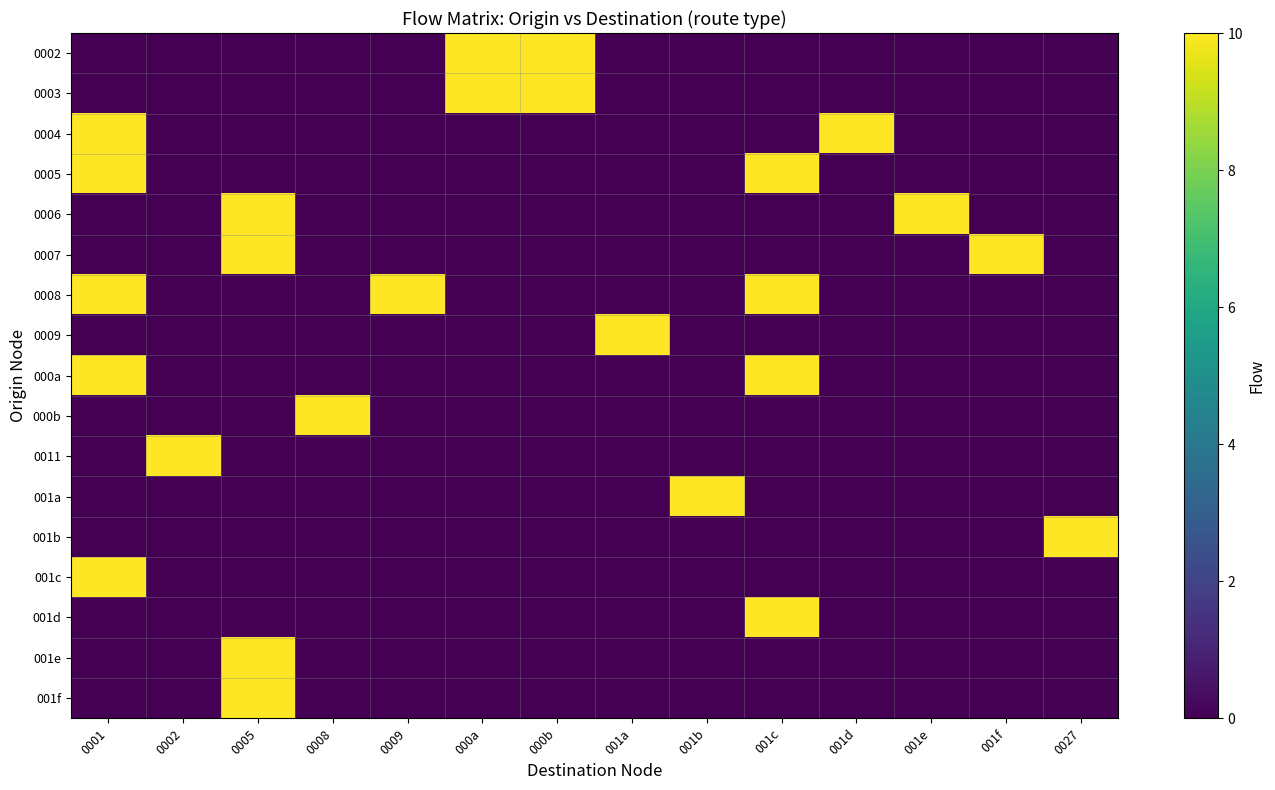

Rank the series at 0027 from lowest to highest value.

0002, 0003, 0004, 0005, 0006, 0007, 0008, 0009, 000a, 000b, 0011, 001a, 001c, 001d, 001e, 001f, 001b